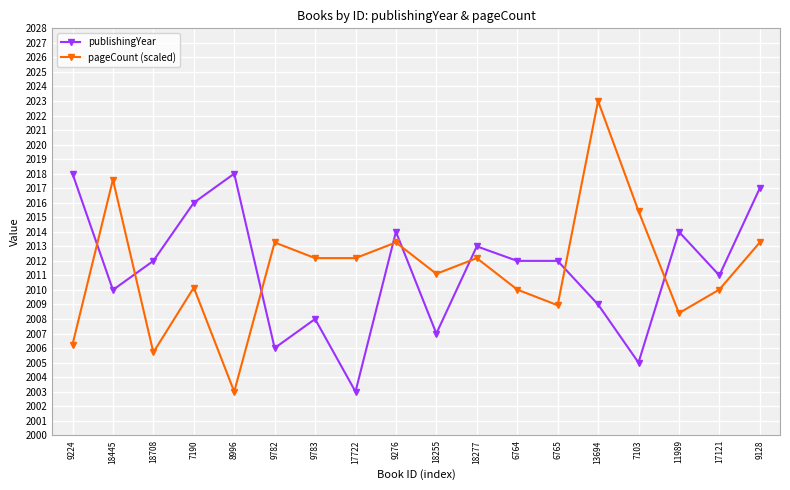

What is the highest value of the publishingYear series?

2018.0